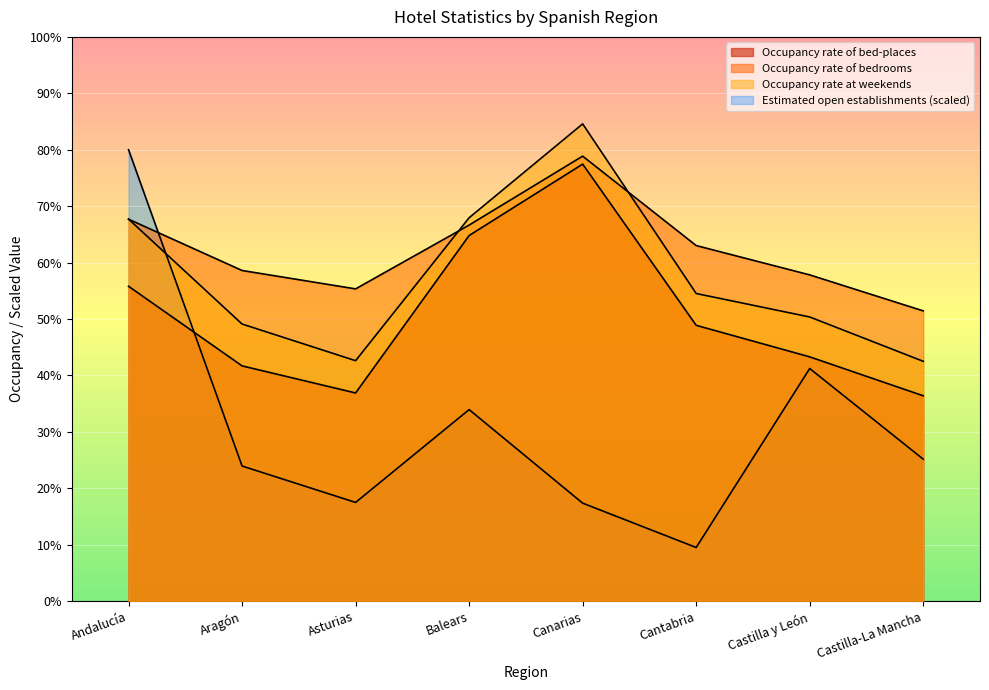

What is the sum of the Occupancy rate of bed-places values at Castilla-La Mancha and Castilla y León?

79.7